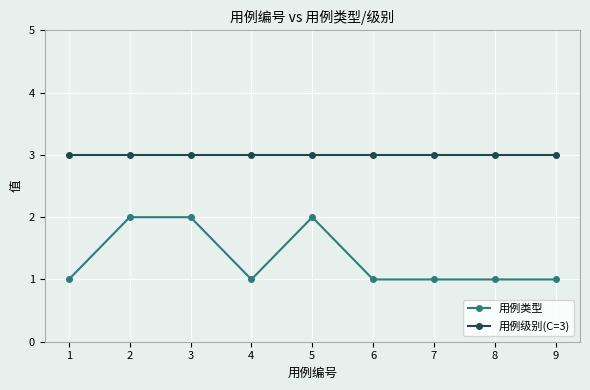

What value does the 用例类型 series have at 2?

2